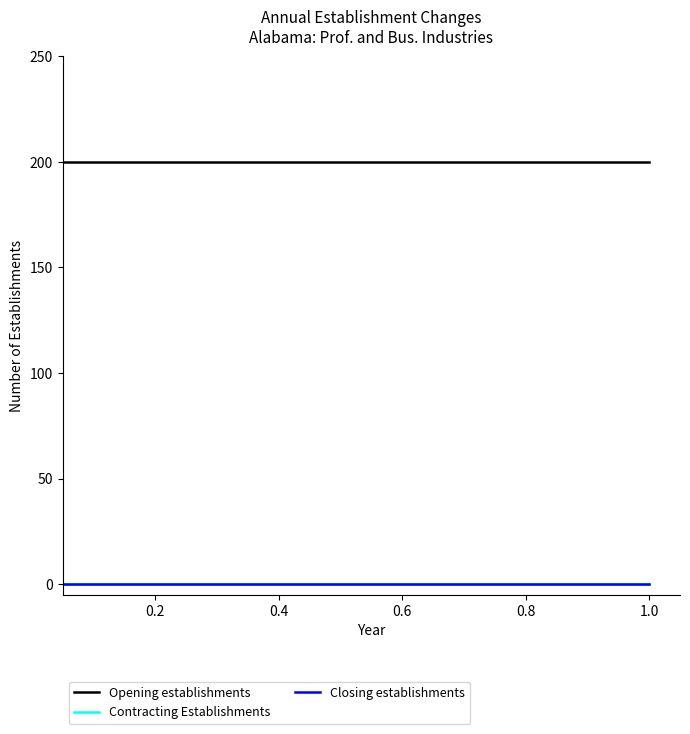

Which series has the largest total across all categories?

Opening establishments